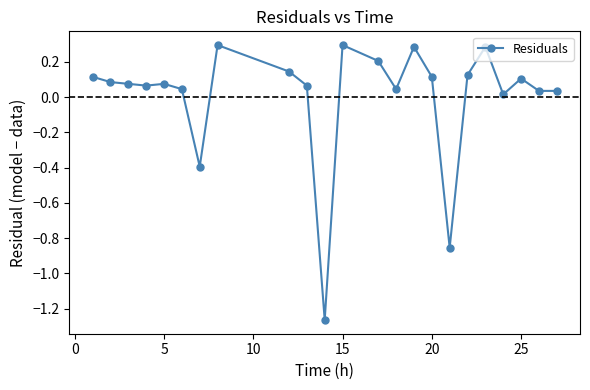

True or false: the data has more than 1 interior local peaks.

True